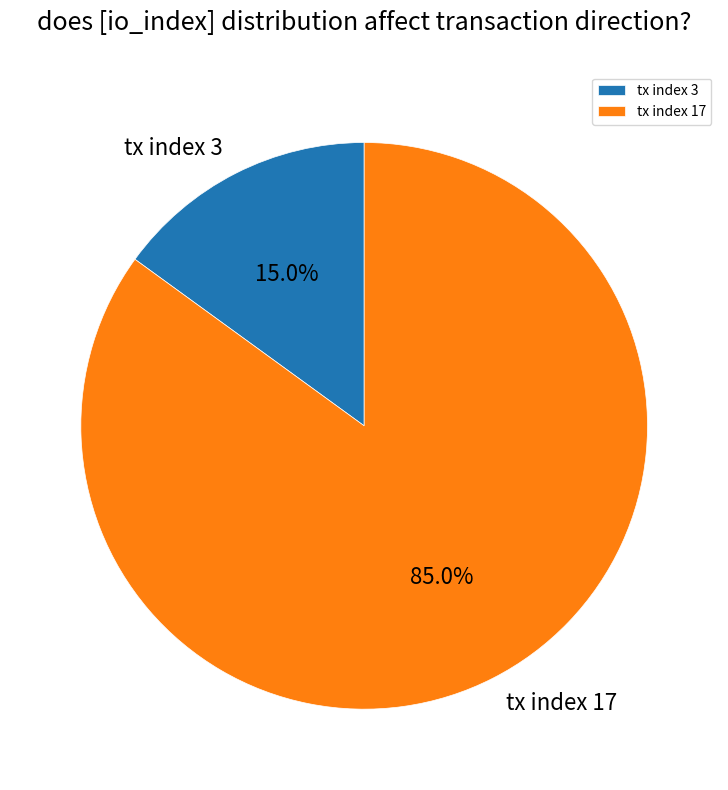

Approximately how many times larger is the value at tx index 3 compared to tx index 17?

0.2